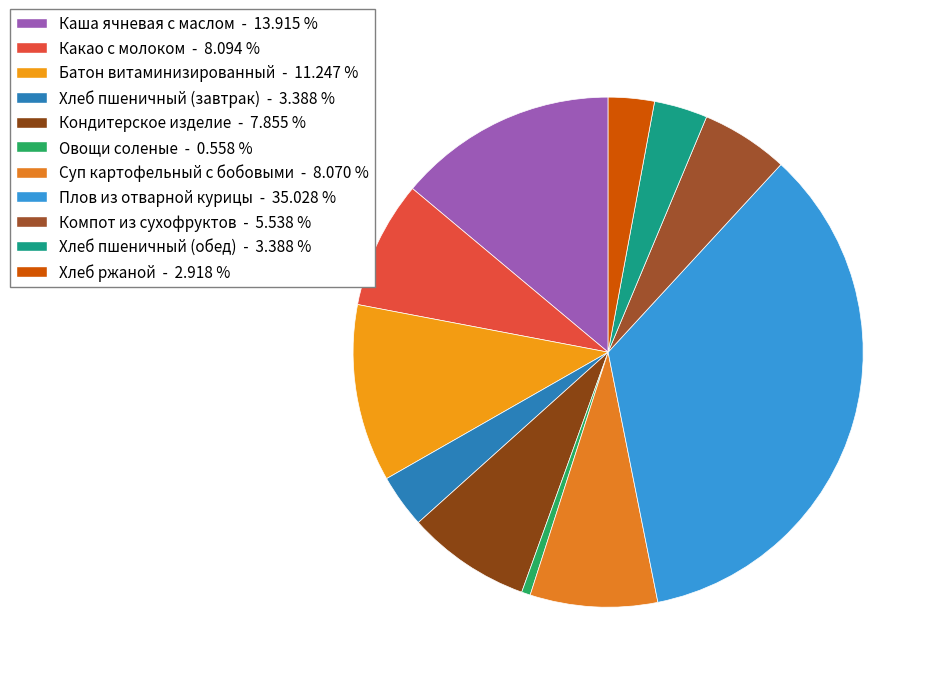

Combined, do Овощи соленые and Батон витаминизированный account for over 50%?

No